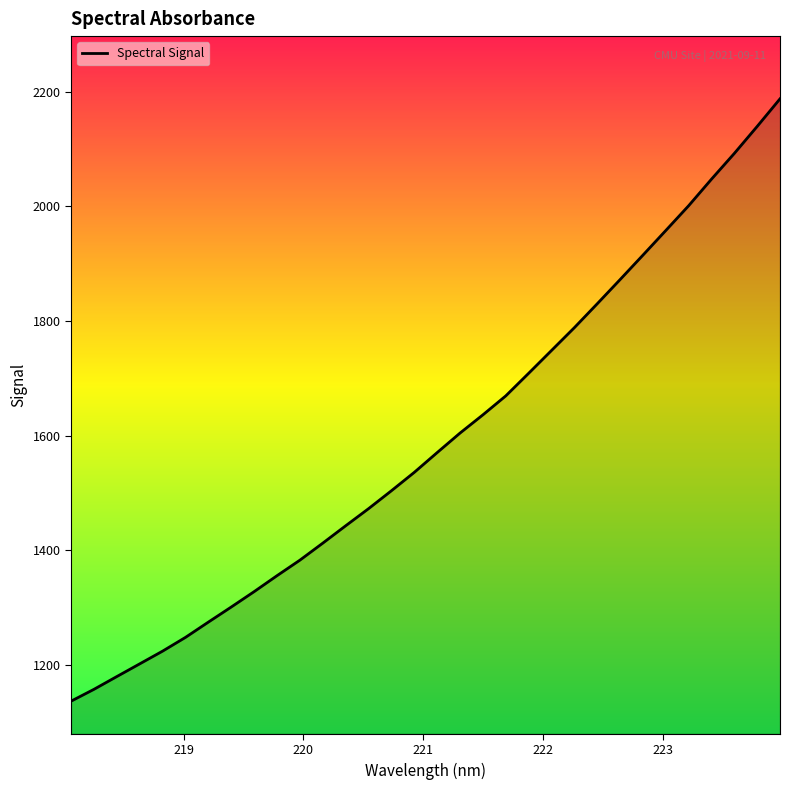

What is the difference between the maximum and minimum values?

1050.5